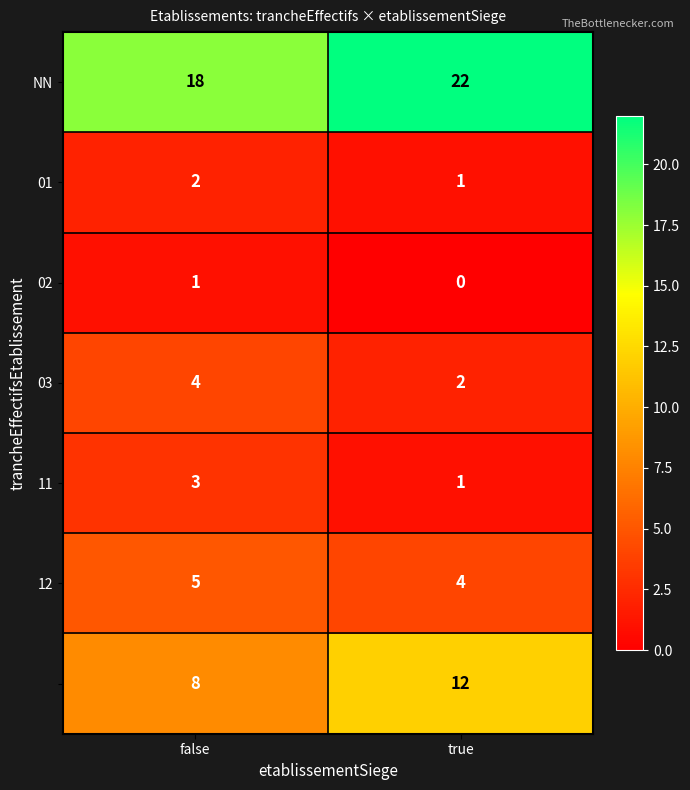

What is the difference between the highest and lowest values at true?

22